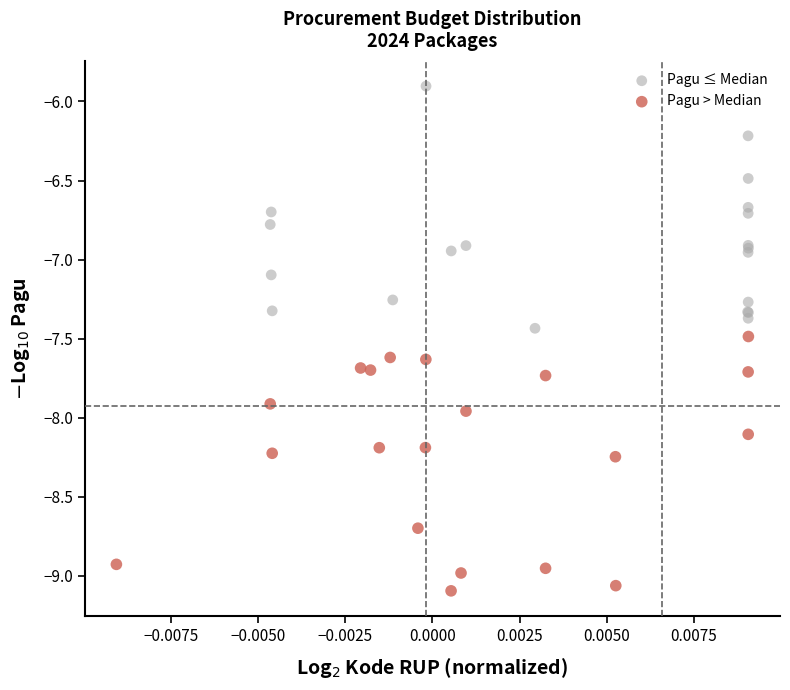

Which series reaches the minimum Y coordinate?

Pagu > Median